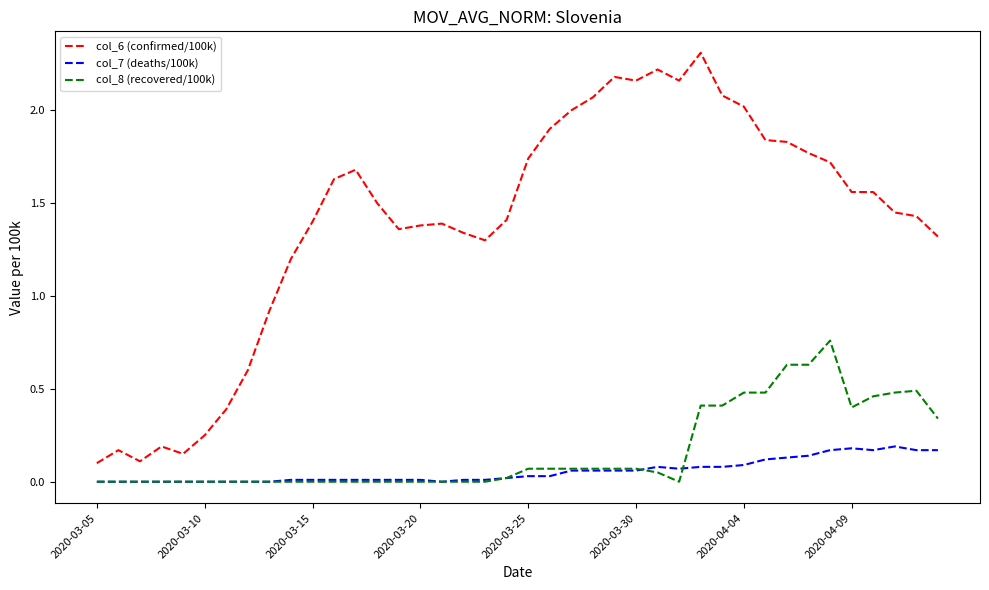

True or false: col_6 (confirmed/100k) and col_7 (deaths/100k) intersect in this chart.

False